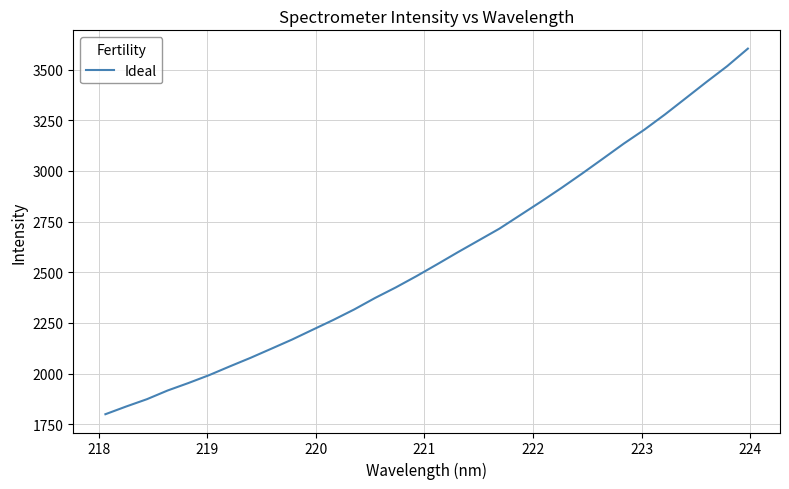

Does the chart display data point markers on the line(s)?

No